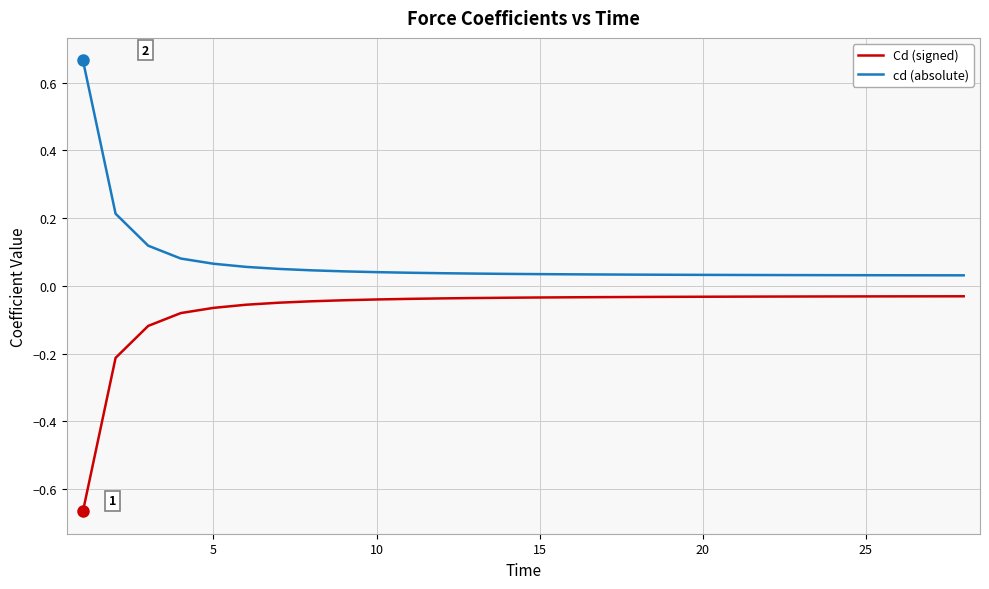

List the series in order of their overall mean, lowest first.

Cd (signed), cd (absolute)